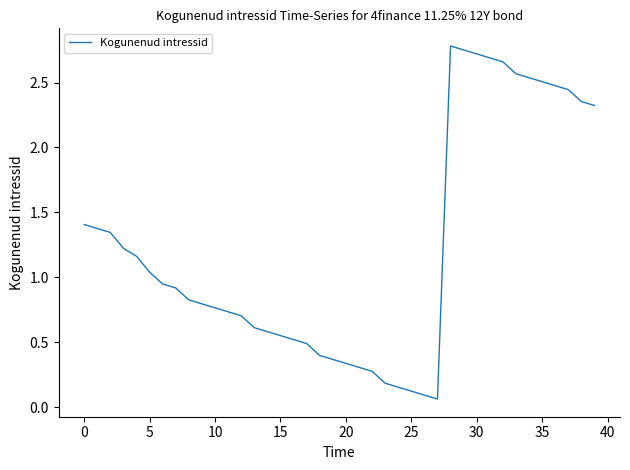

What is the difference between the second highest and minimum values?

2.7